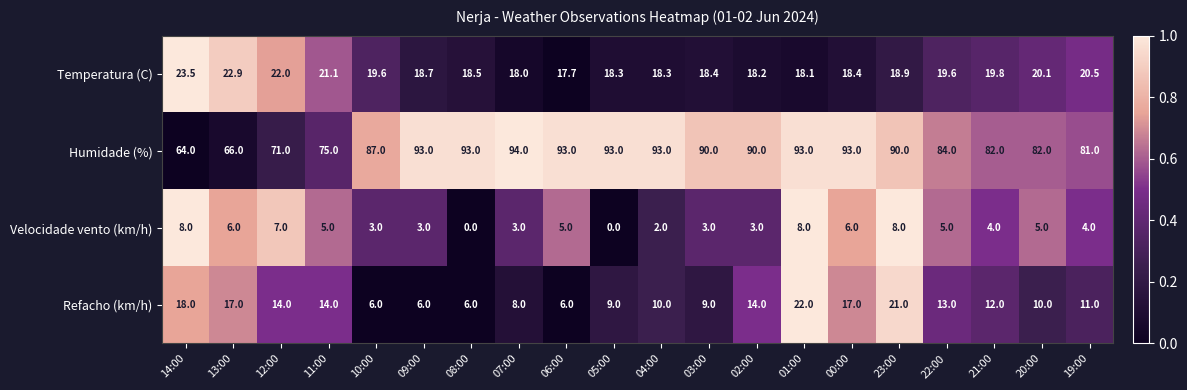

What is the difference between the maximum and minimum values in the Humidade (%) series?

30.0